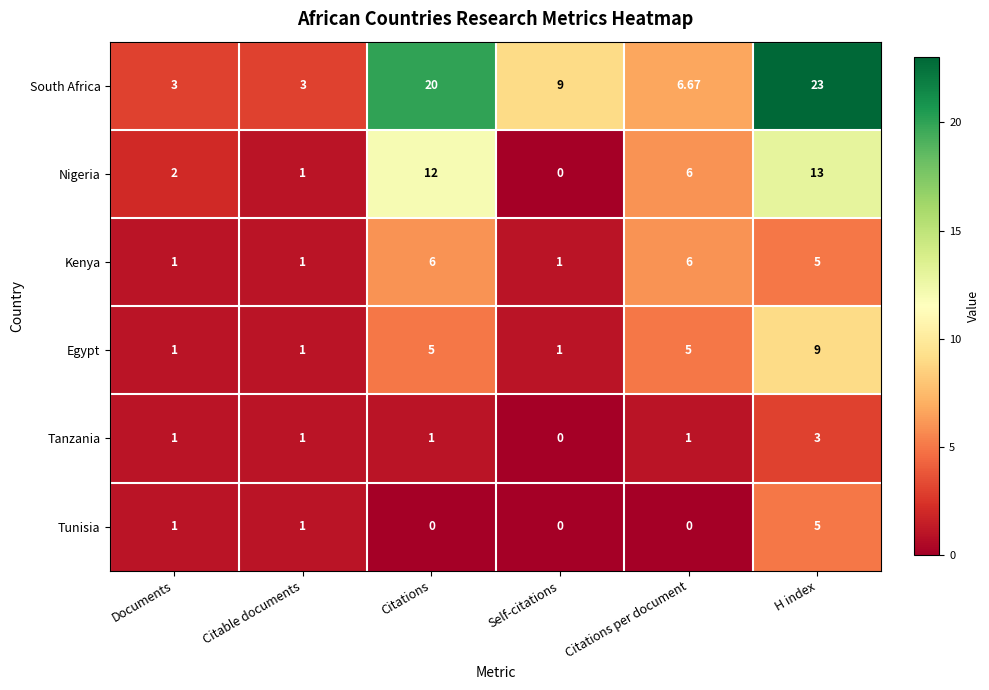

What is the maximum value shown in the chart?

23.0